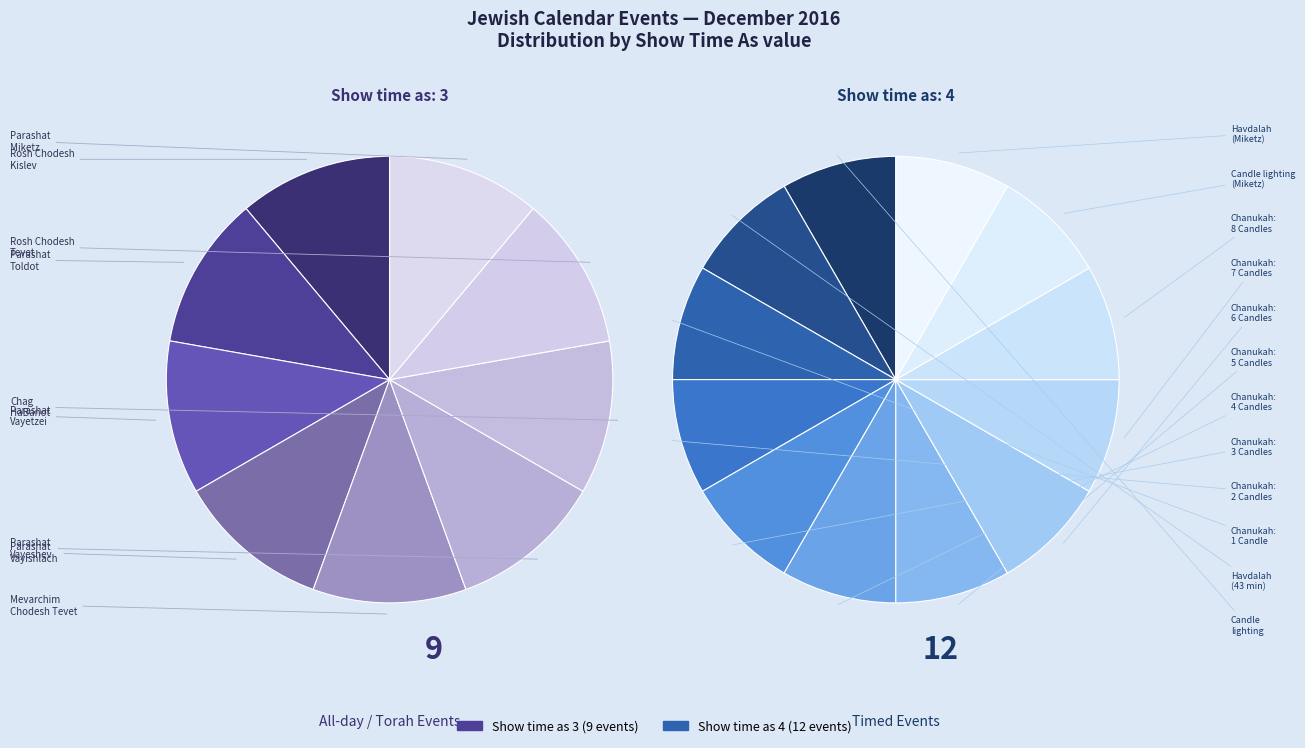

The Chag HaBanot slice represents 15% of the pie. True or false?

False